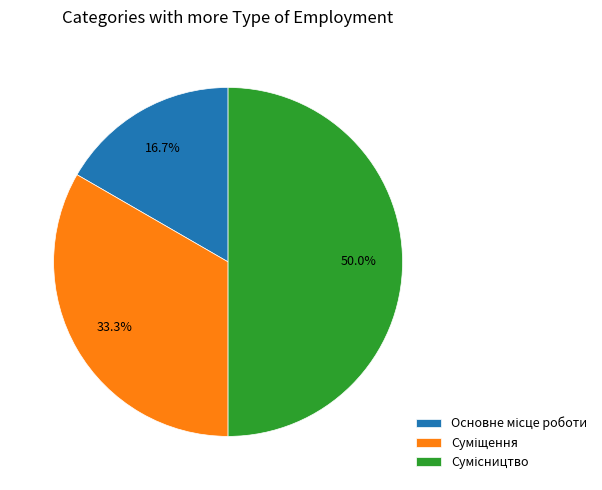

The Сумісництво slice represents 50% of the pie. True or false?

True